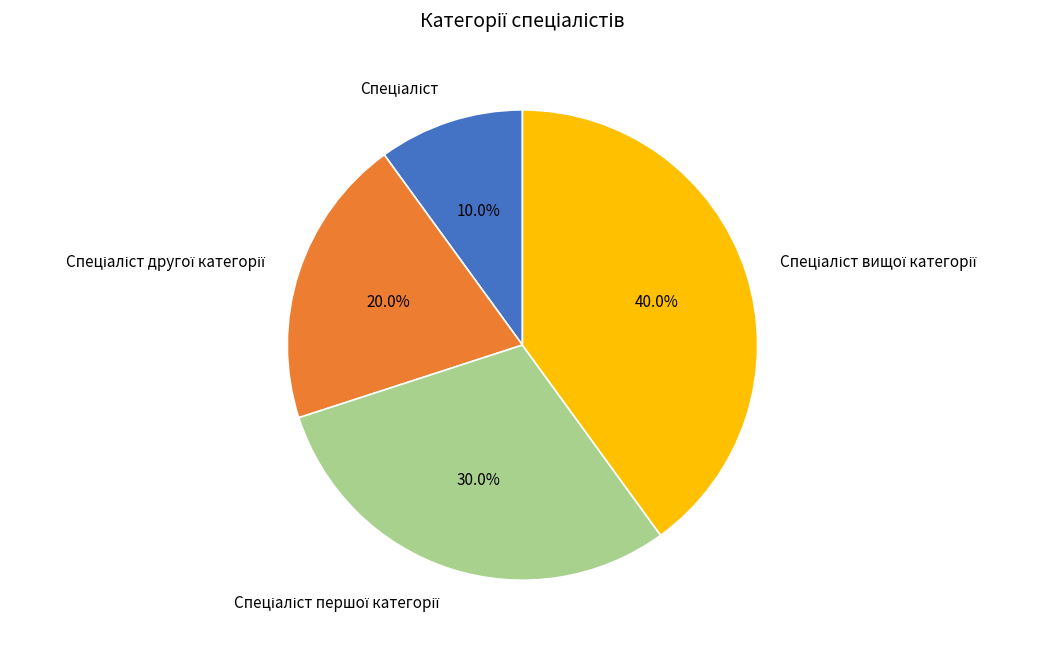

Is there a majority slice in this chart?

No